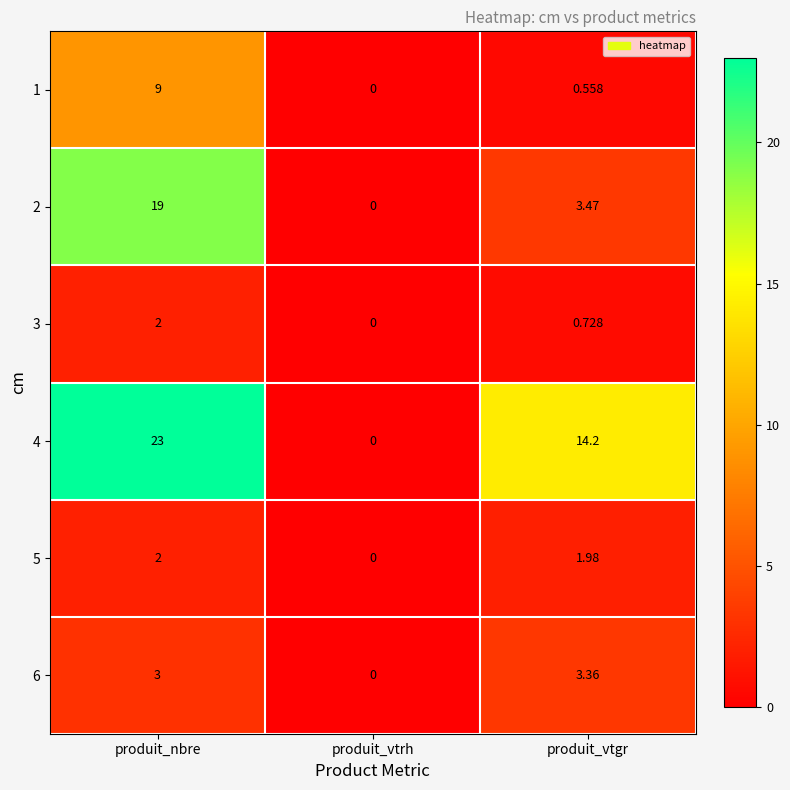

How many data points does each series have?

3